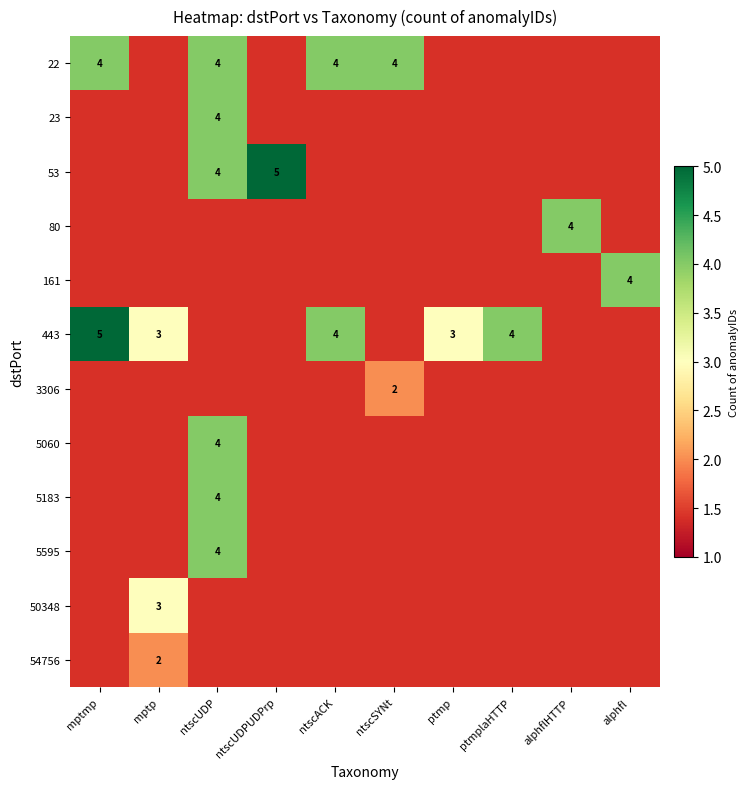

The value of 443 at mptp is 3. True or false?

True